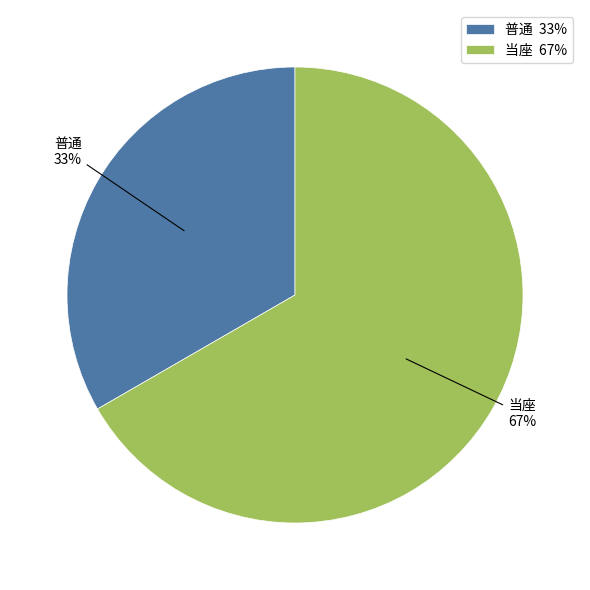

The 当座 slice represents 67% of the pie. True or false?

True